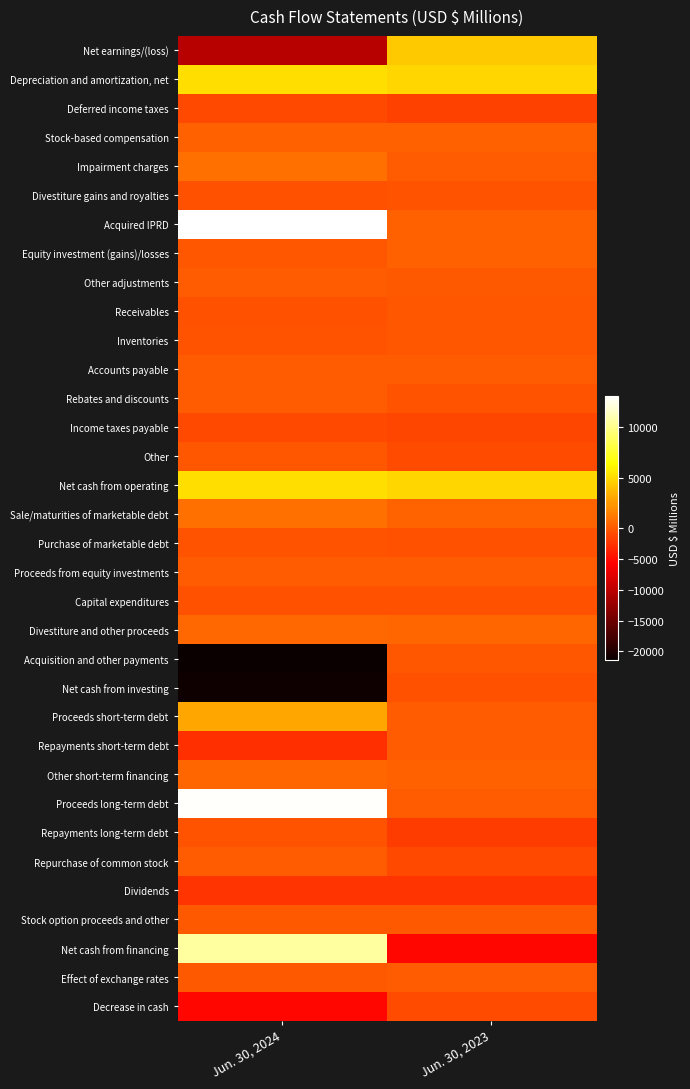

At Jun. 30, 2023, list the series in order from smallest to largest.

Net cash from financing, Dividends, Repayments long-term debt, Deferred income taxes, Income taxes payable, Repurchase of common stock, Decrease in cash, Other, Purchase of marketable debt, Net cash from investing, Capital expenditures, Rebates and discounts, Divestiture gains and royalties, Inventories, Acquisition and other payments, Receivables, Stock option proceeds and other, Other adjustments, Proceeds short-term debt, Repayments short-term debt, Proceeds long-term debt, Effect of exchange rates, Accounts payable, Impairment charges, Proceeds from equity investments, Equity investment (gains)/losses, Acquired IPRD, Other short-term financing, Stock-based compensation, Sale/maturities of marketable debt, Divestiture and other proceeds, Net earnings/(loss), Net cash from operating, Depreciation and amortization, net